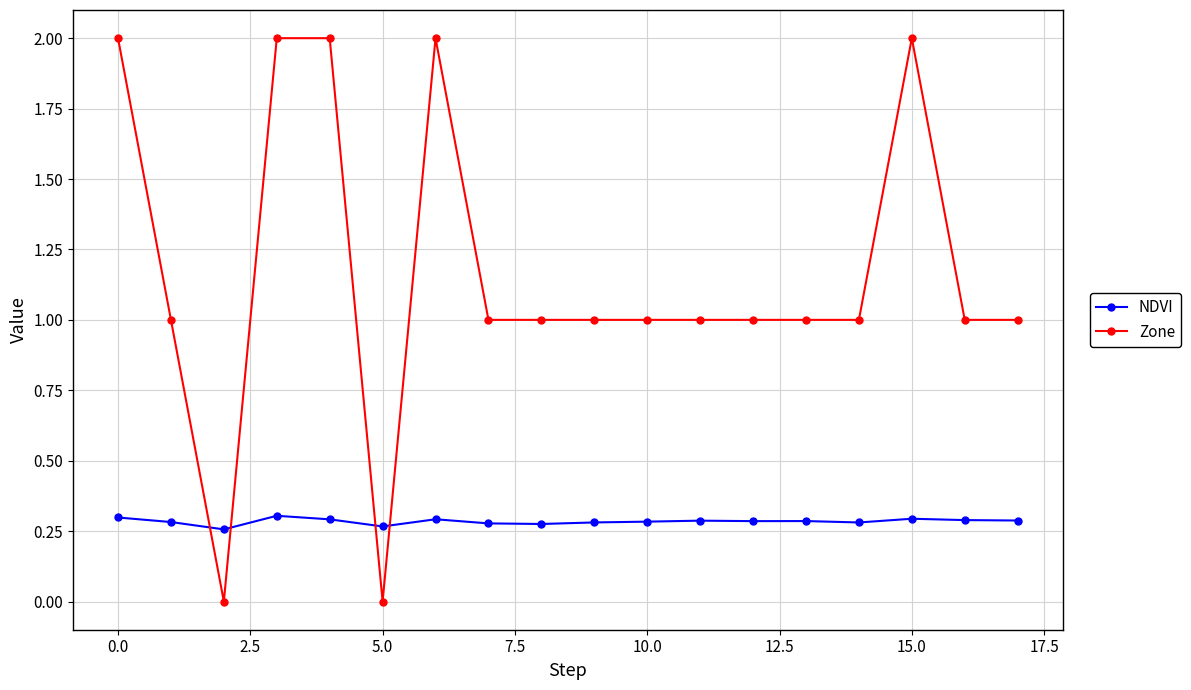

Is this an area chart (filled region under the line)?

No